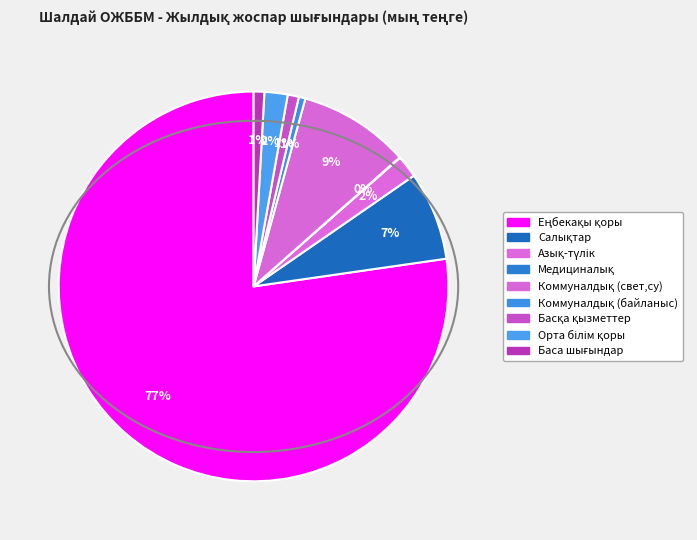

Is it true that Азық-түлік is 9% of the pie?

False